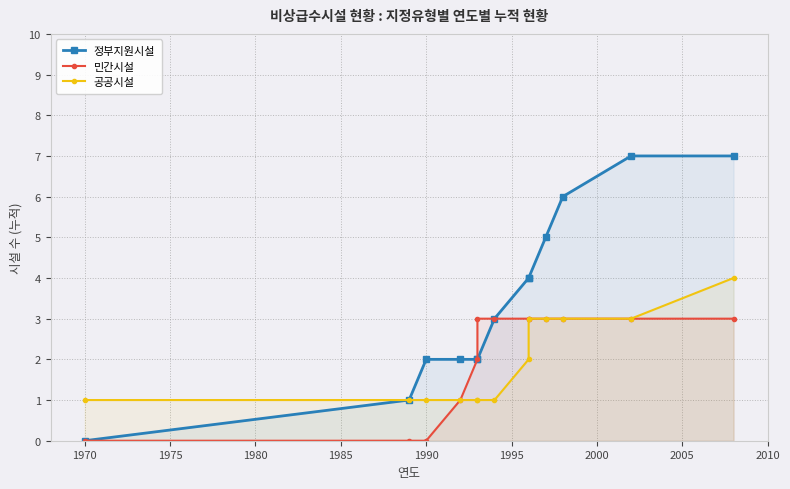

The value of 정부지원시설 at 1990 is 2. True or false?

True